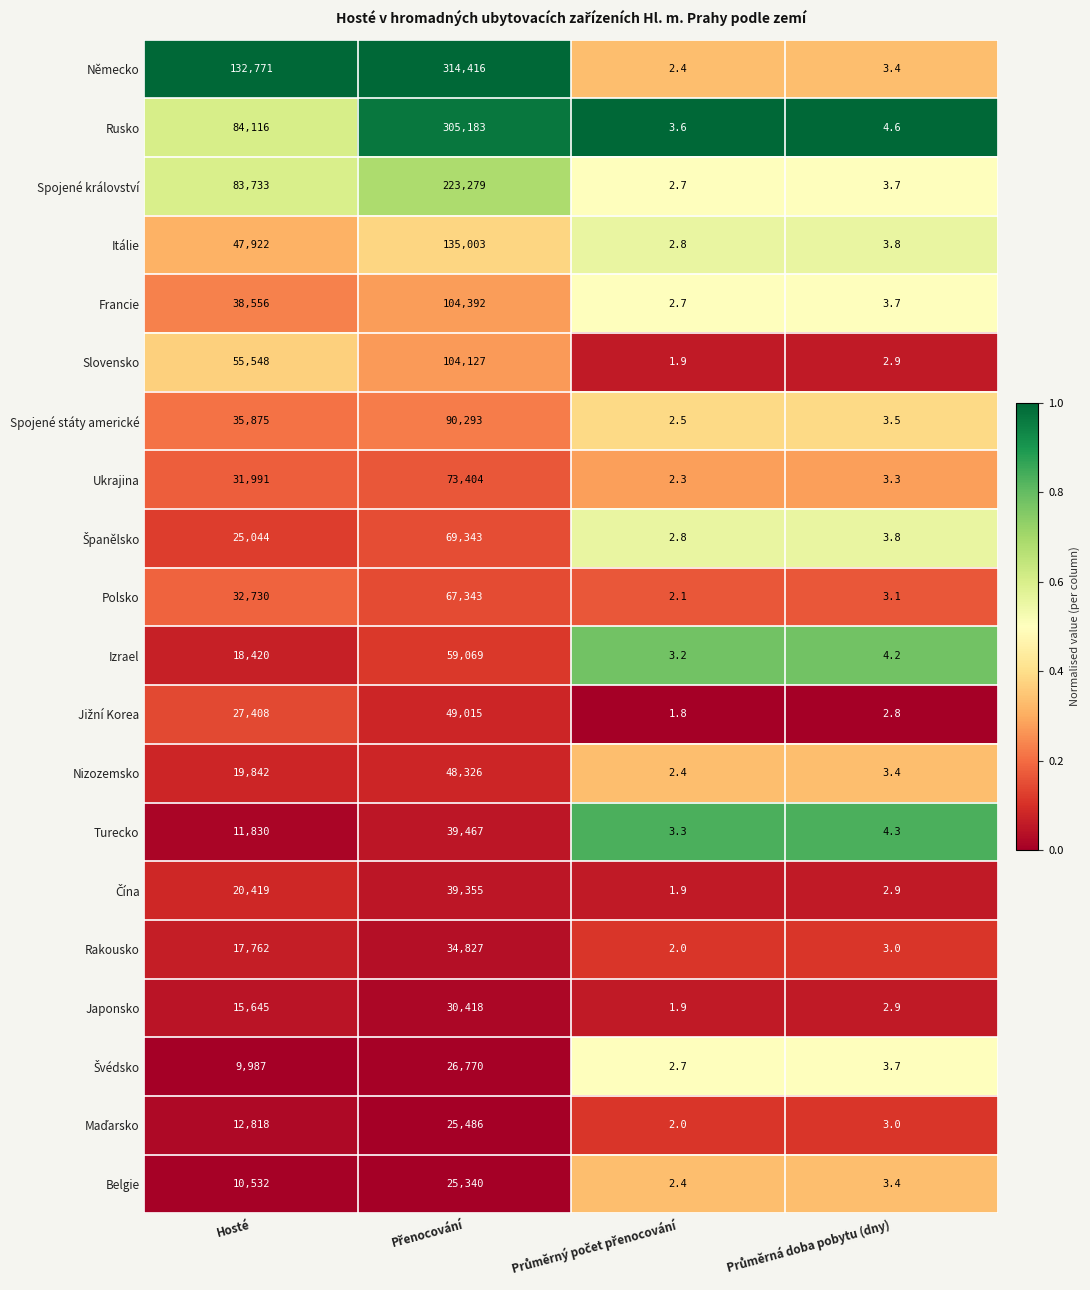

Where is Nizozemsko nearest to the value 24164?

Hosté